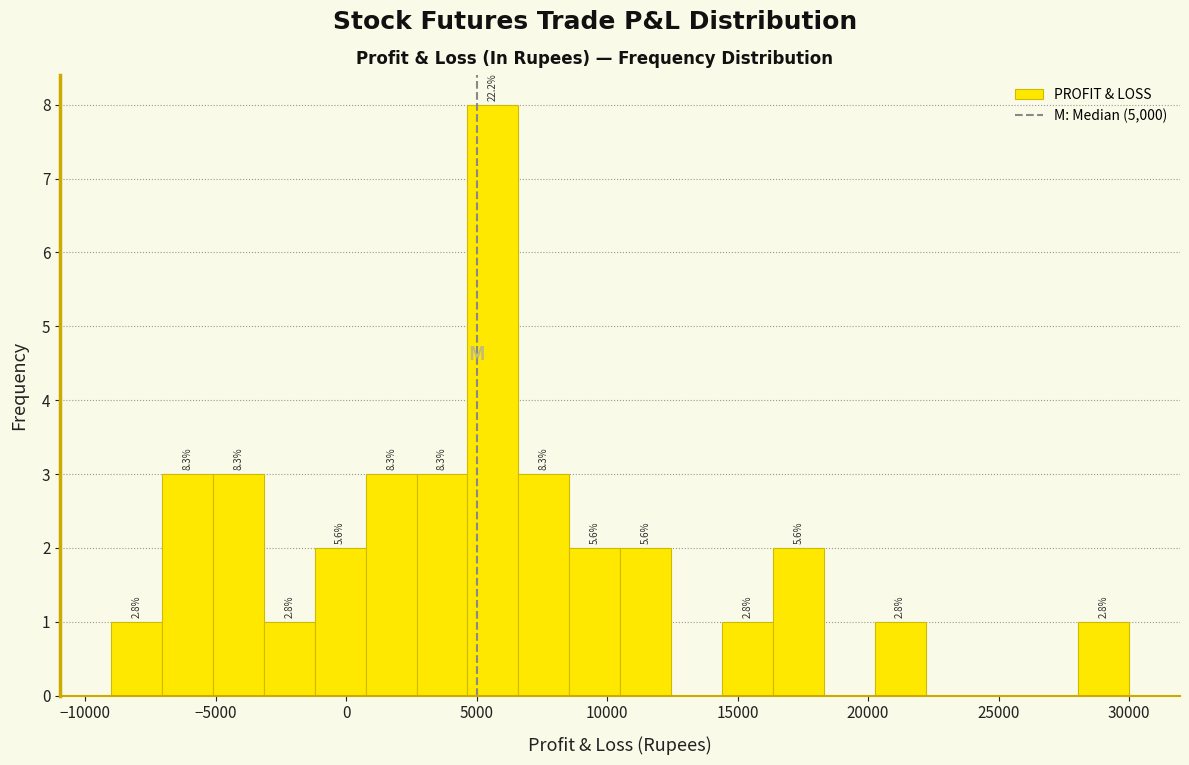

Around what value on the x-axis is the tallest bar? Give the approximate position of its centre, as read against the axis.

5500